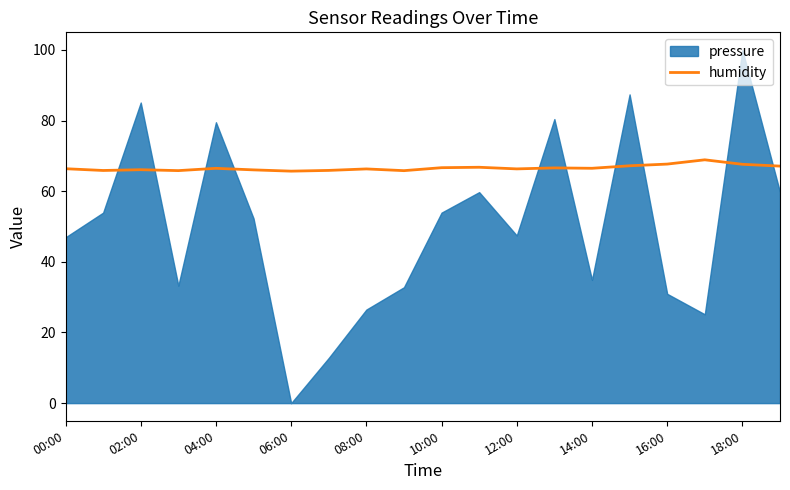

Is it true that the value at 19 is 67.1?

True